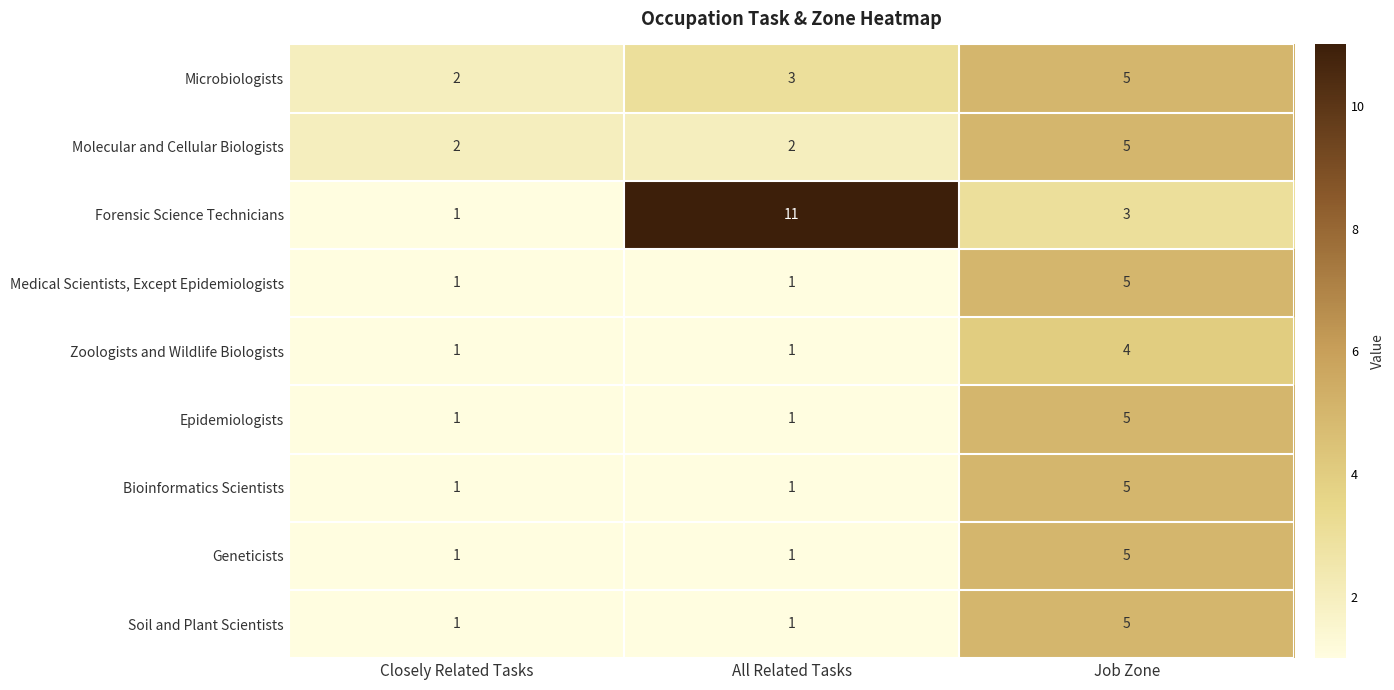

What is the greatest value displayed?

11